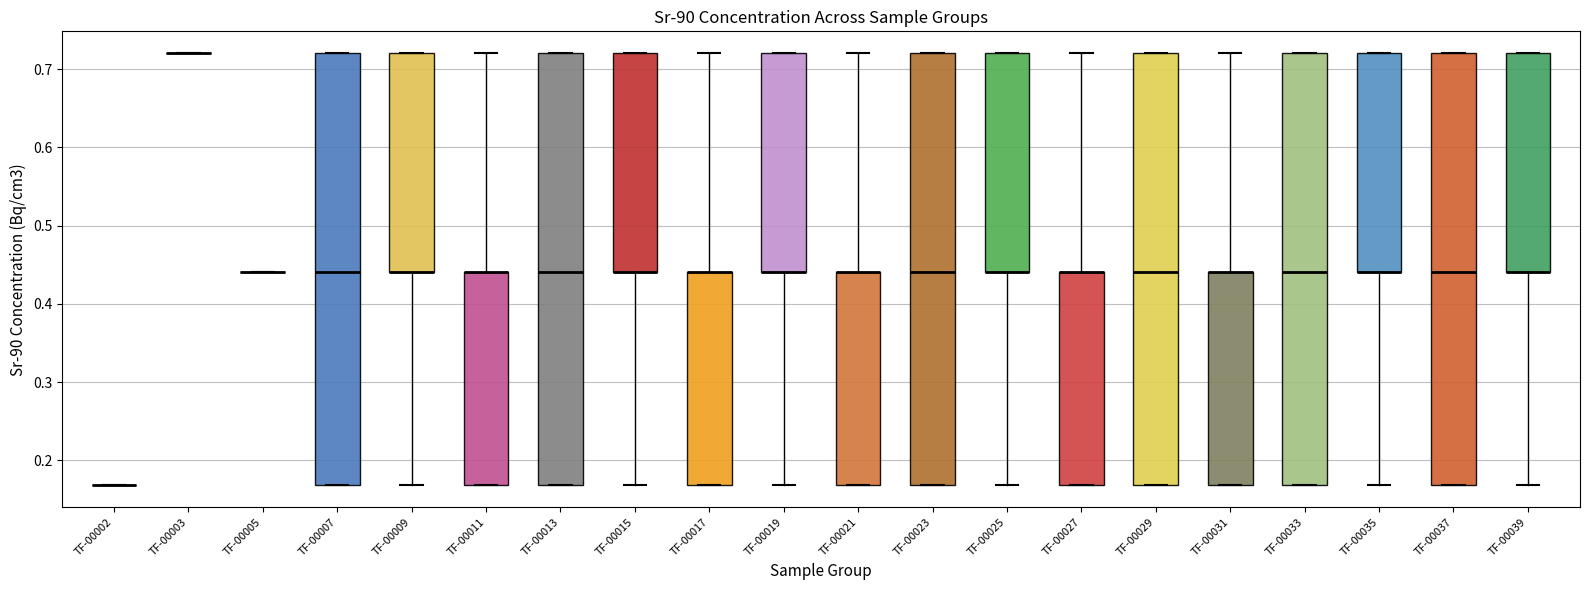

Reading left to right, read every box against the y-axis: the position of its median line, the range the box covers, and the ends of its whiskers. The values are not printed on the chart, so give them approximately, as read against the axis.

TF-00002: box collapsed to a line at 0.17, whiskers 0.17 to 0.17
TF-00003: box collapsed to a line at 0.72, whiskers 0.72 to 0.72
TF-00005: box collapsed to a line at 0.44, whiskers 0.44 to 0.44
TF-00007: median 0.44, box 0.17 to 0.72, whiskers 0.17 to 0.72
TF-00009: median 0.44 (drawn on the box's lower edge), box 0.44 to 0.72, whiskers 0.17 to 0.72
TF-00011: median 0.44 (drawn on the box's upper edge), box 0.17 to 0.44, whiskers 0.17 to 0.72
TF-00013: median 0.44, box 0.17 to 0.72, whiskers 0.17 to 0.72
TF-00015: median 0.44 (drawn on the box's lower edge), box 0.44 to 0.72, whiskers 0.17 to 0.72
TF-00017: median 0.44 (drawn on the box's upper edge), box 0.17 to 0.44, whiskers 0.17 to 0.72
TF-00019: median 0.44 (drawn on the box's lower edge), box 0.44 to 0.72, whiskers 0.17 to 0.72
TF-00021: median 0.44 (drawn on the box's upper edge), box 0.17 to 0.44, whiskers 0.17 to 0.72
TF-00023: median 0.44, box 0.17 to 0.72, whiskers 0.17 to 0.72
TF-00025: median 0.44 (drawn on the box's lower edge), box 0.44 to 0.72, whiskers 0.17 to 0.72
TF-00027: median 0.44 (drawn on the box's upper edge), box 0.17 to 0.44, whiskers 0.17 to 0.72
TF-00029: median 0.44, box 0.17 to 0.72, whiskers 0.17 to 0.72
TF-00031: median 0.44 (drawn on the box's upper edge), box 0.17 to 0.44, whiskers 0.17 to 0.72
TF-00033: median 0.44, box 0.17 to 0.72, whiskers 0.17 to 0.72
TF-00035: median 0.44 (drawn on the box's lower edge), box 0.44 to 0.72, whiskers 0.17 to 0.72
TF-00037: median 0.44, box 0.17 to 0.72, whiskers 0.17 to 0.72
TF-00039: median 0.44 (drawn on the box's lower edge), box 0.44 to 0.72, whiskers 0.17 to 0.72